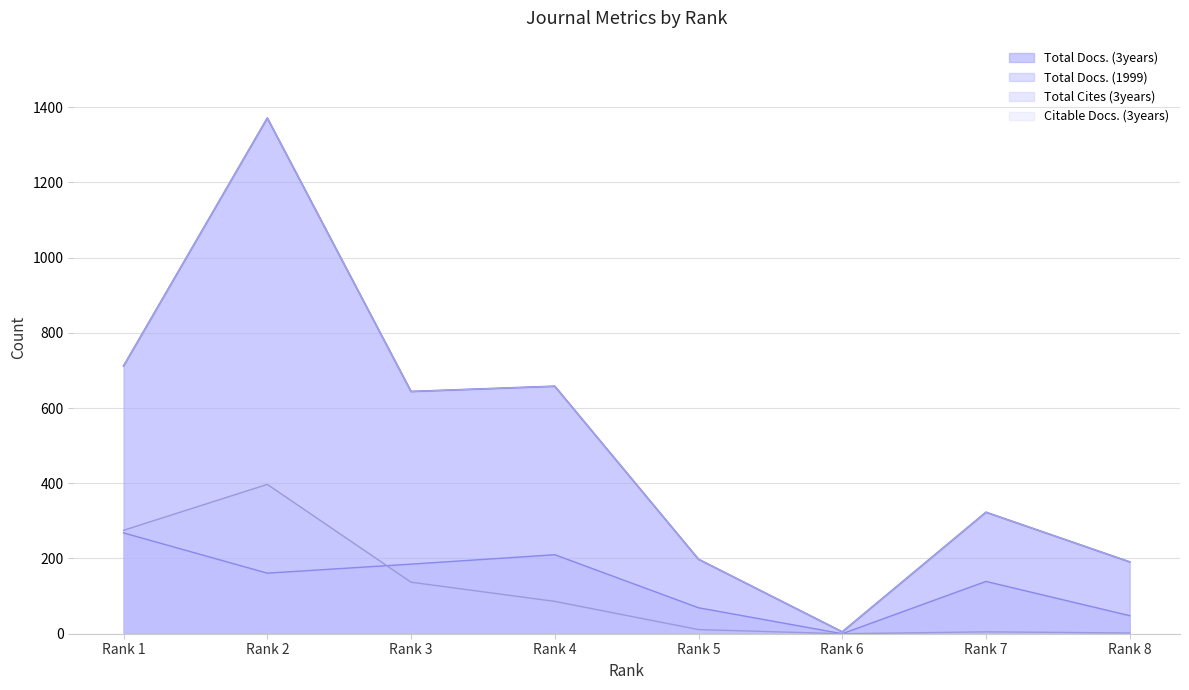

At which category is the sum across all series the highest?

Rank 2